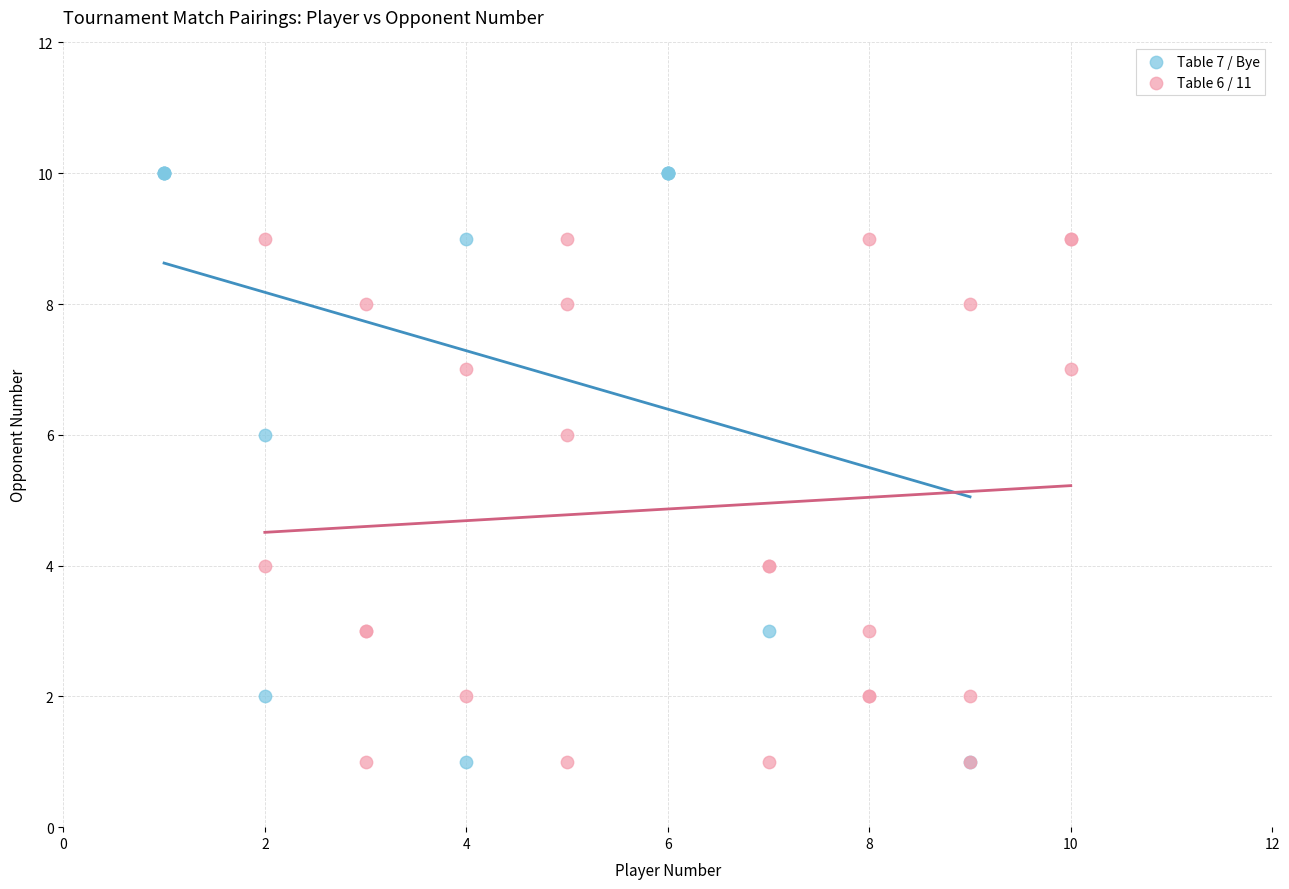

Which series reaches the maximum Y coordinate?

Table 7 / Bye